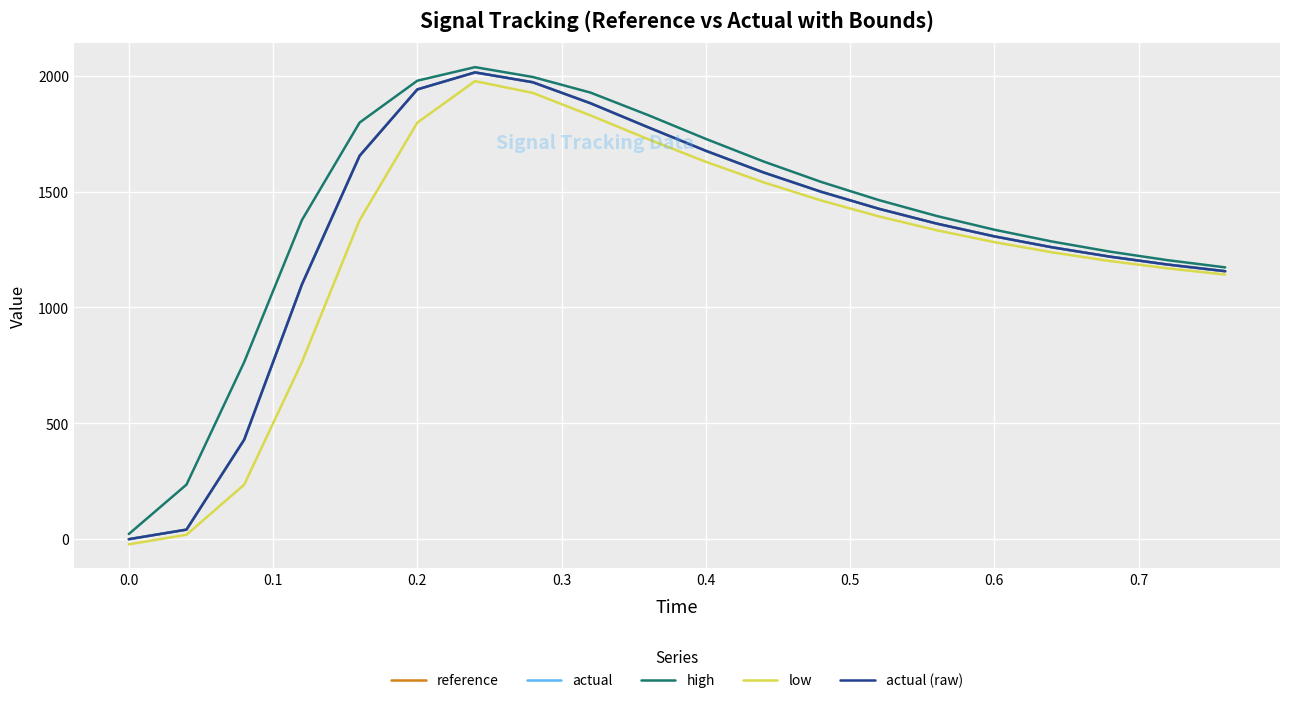

What is the difference between the maximum and second lowest values in the actual (raw) series?

1972.5